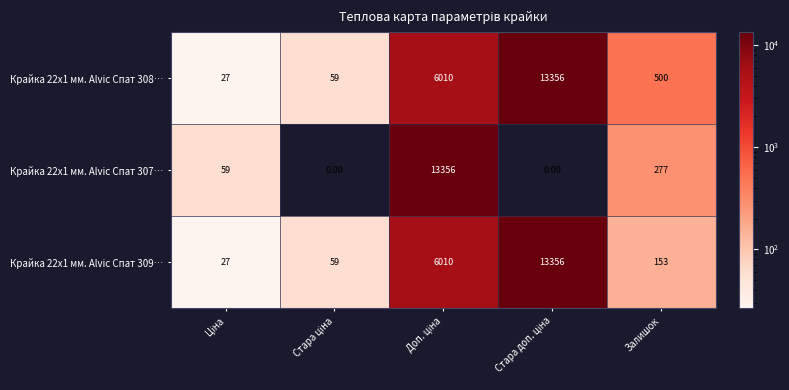

What is the difference between the maximum and minimum values in the Крайка 22x1 мм. Alvic Спат 309… series?

13329